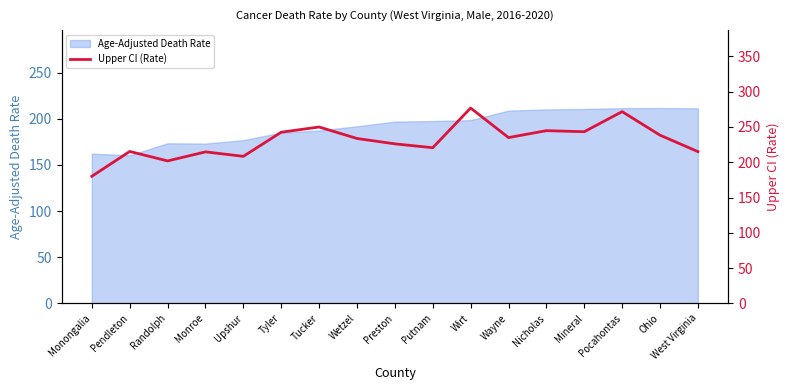

At which label does the data first exceed 233?

Tyler